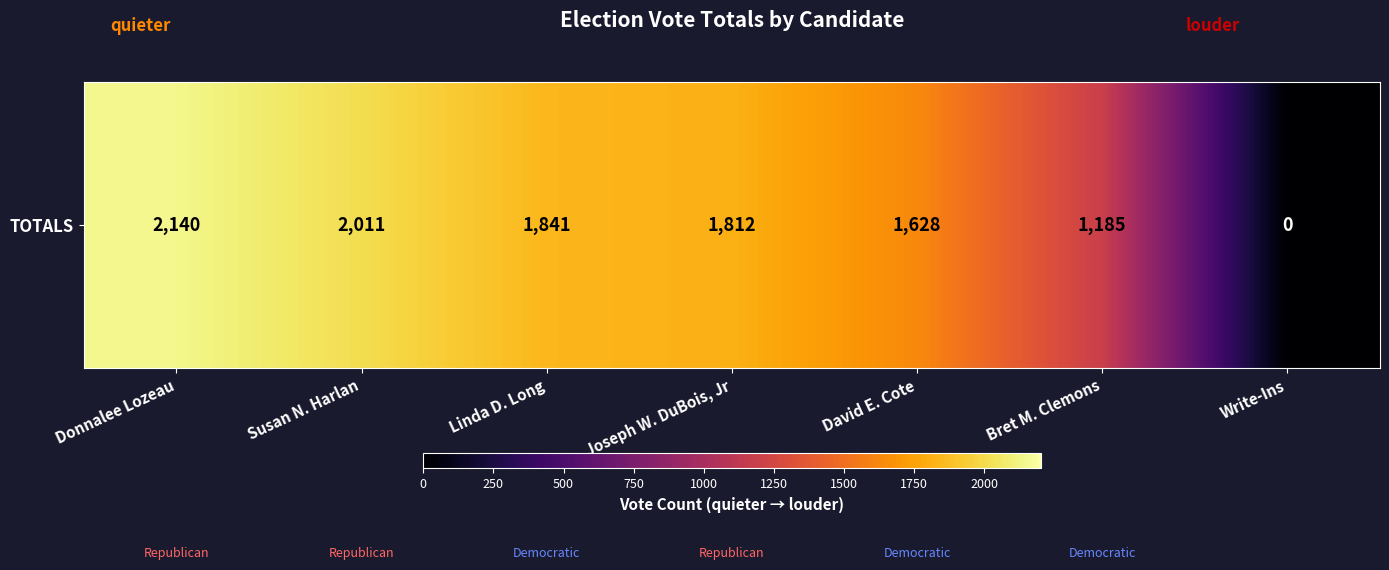

At which label does the data first exceed 1812?

Donnalee Lozeau